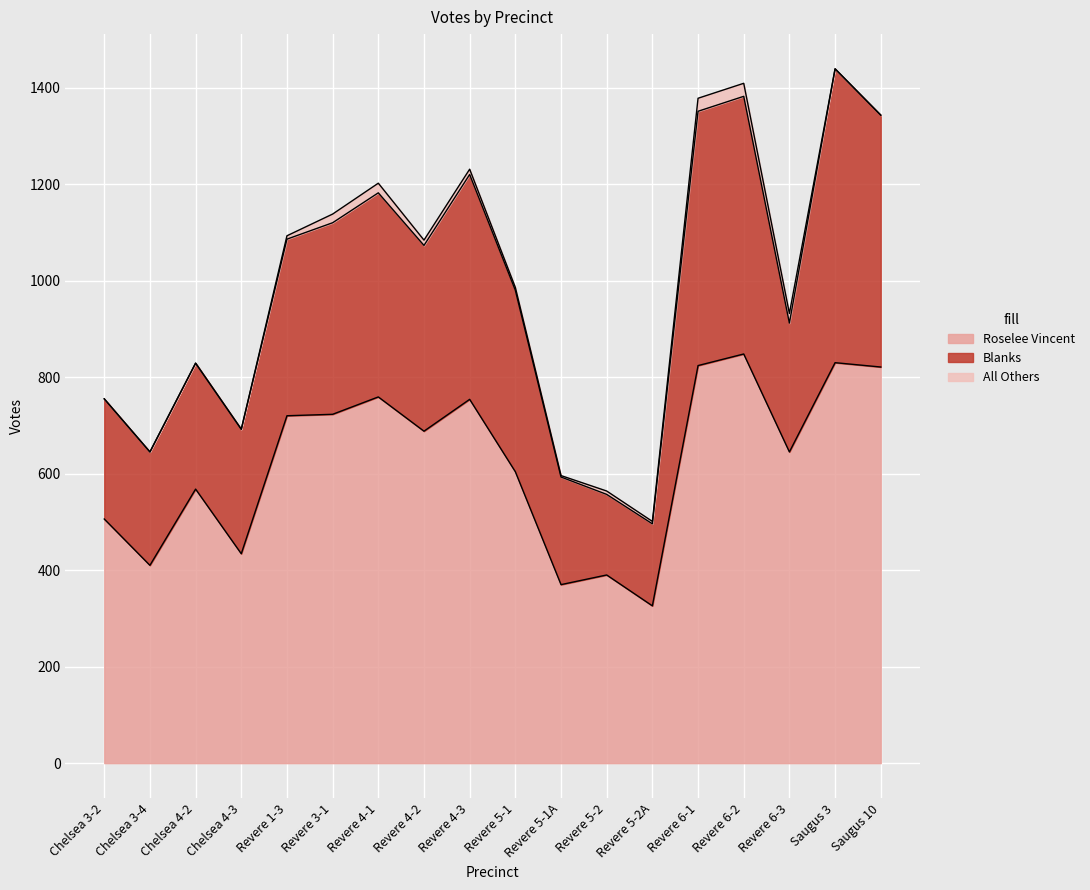

Between Revere 6-1 and Chelsea 3-4, which is larger?

Revere 6-1